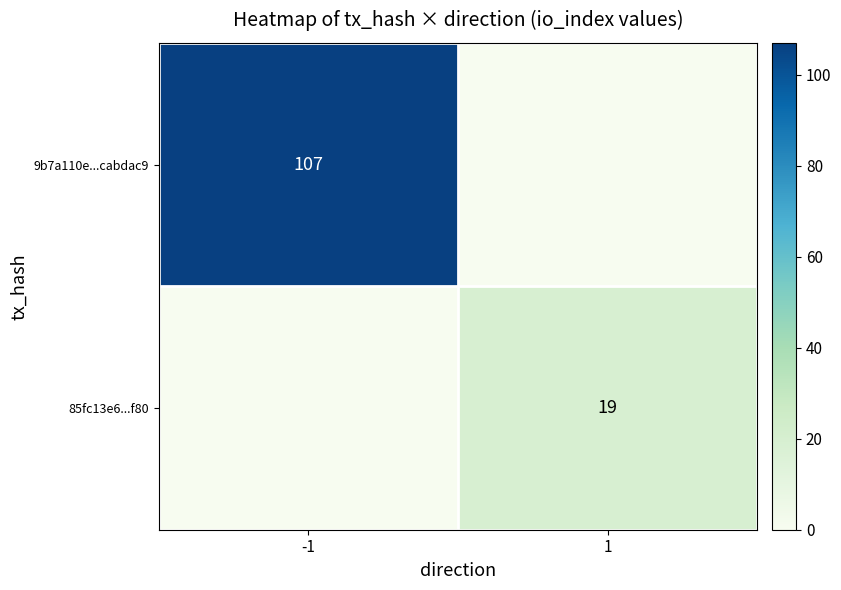

The value of 85fc13e6...f80 at 1 is 7. True or false?

False